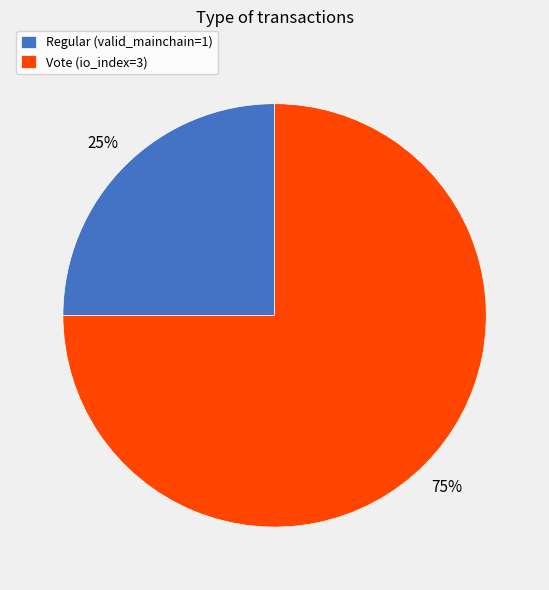

To the nearest percent, what is the difference between the largest and smallest slice percentages?

50%